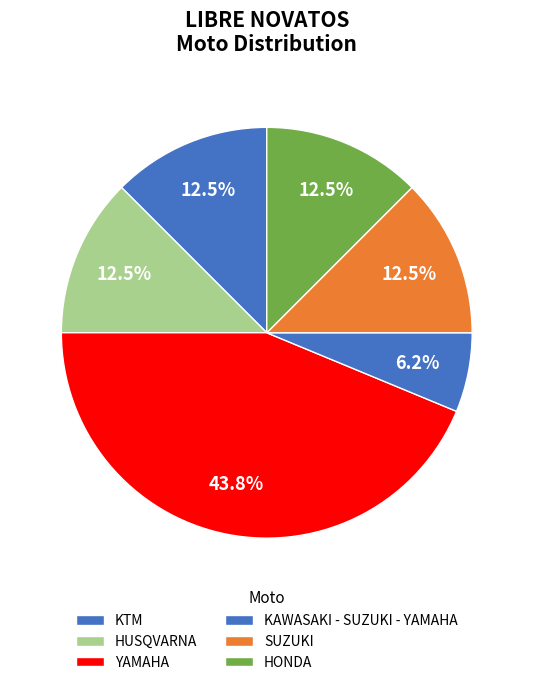

How many segments does this pie chart have?

6